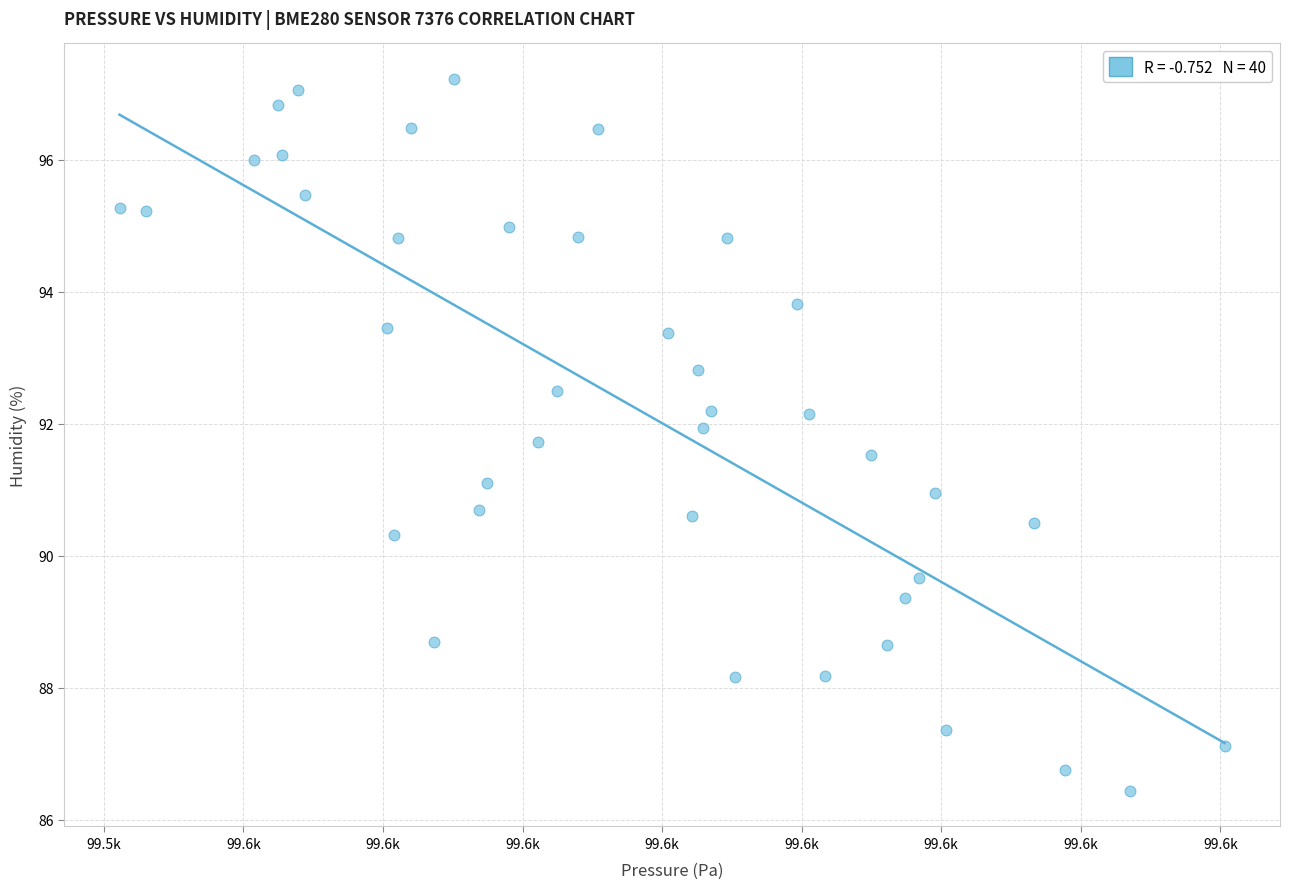

What is the range of X values (max minus min)?

39.6